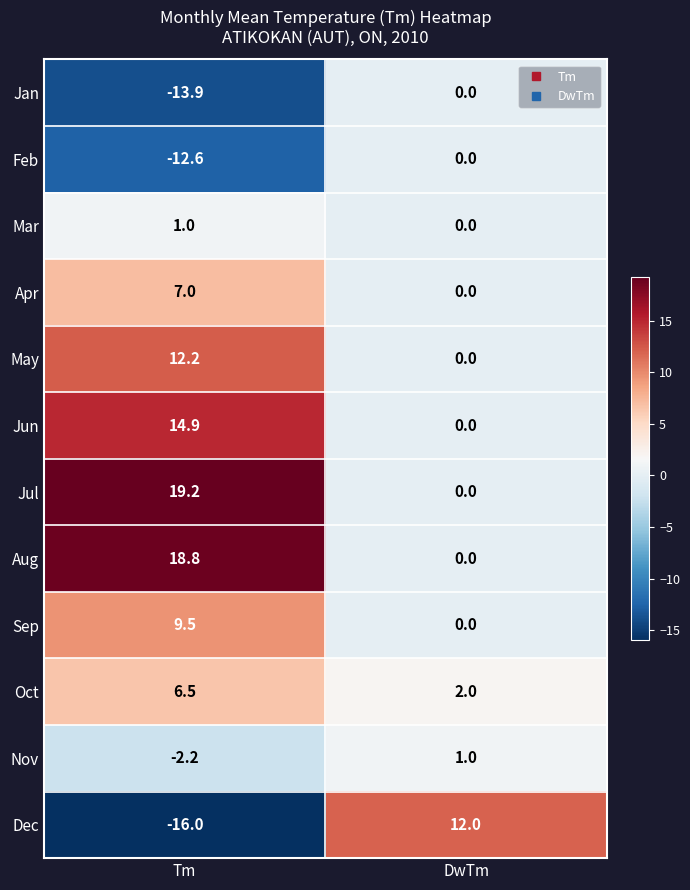

At which label does Oct first exceed 6?

Tm